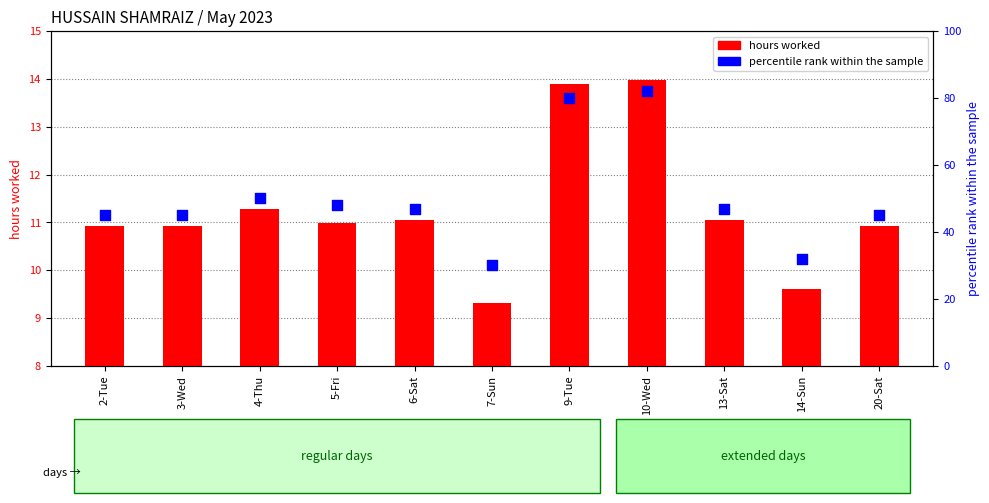

Between 7-Sun and 13-Sat, which is larger?

13-Sat